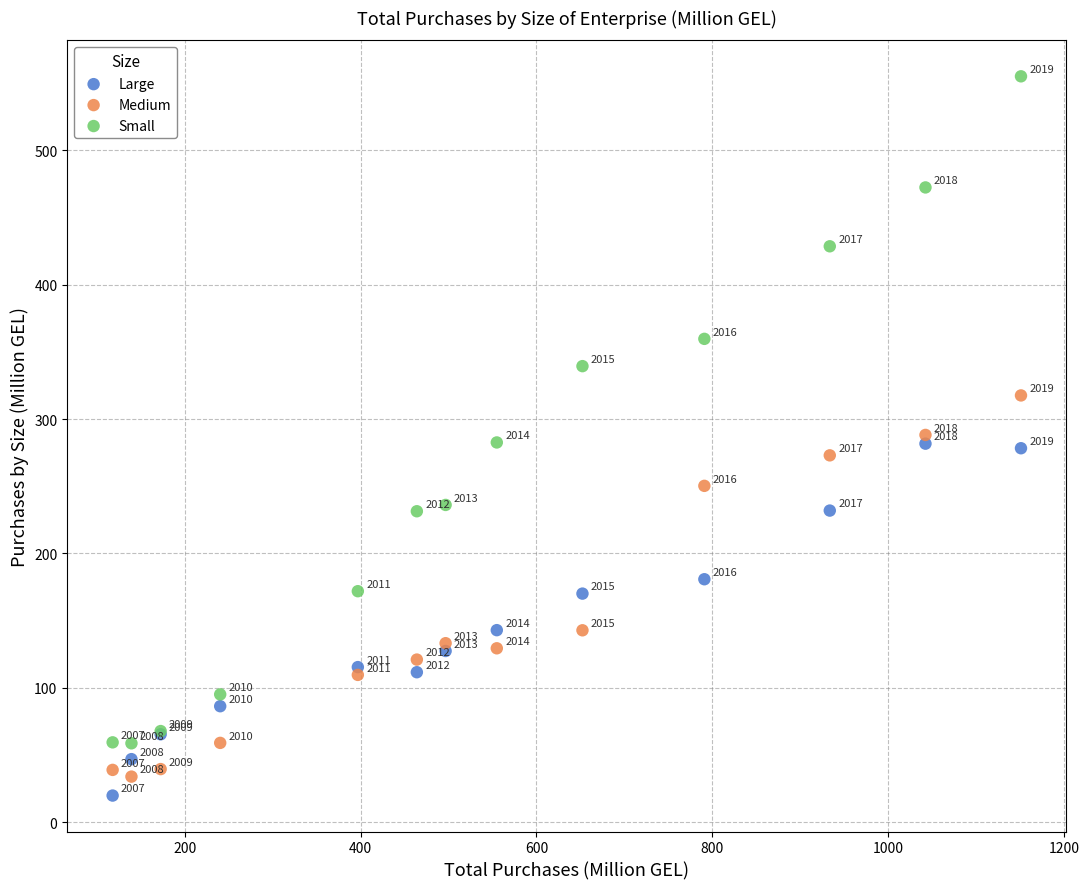

What are all the series names shown in the legend?

Large, Medium, Small